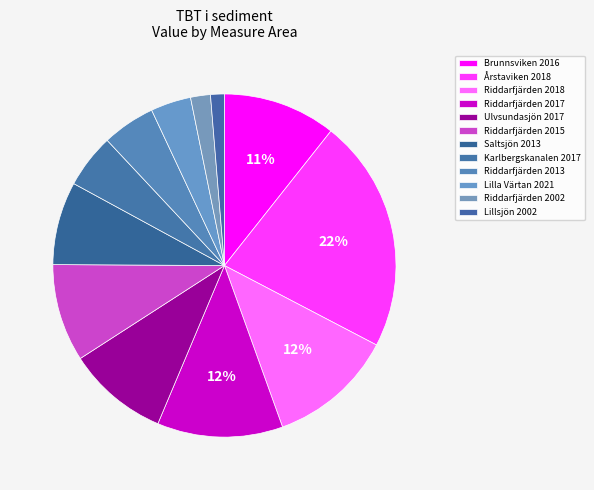

True or false: Riddarfjärden 2018 accounts for 12% of the total.

True